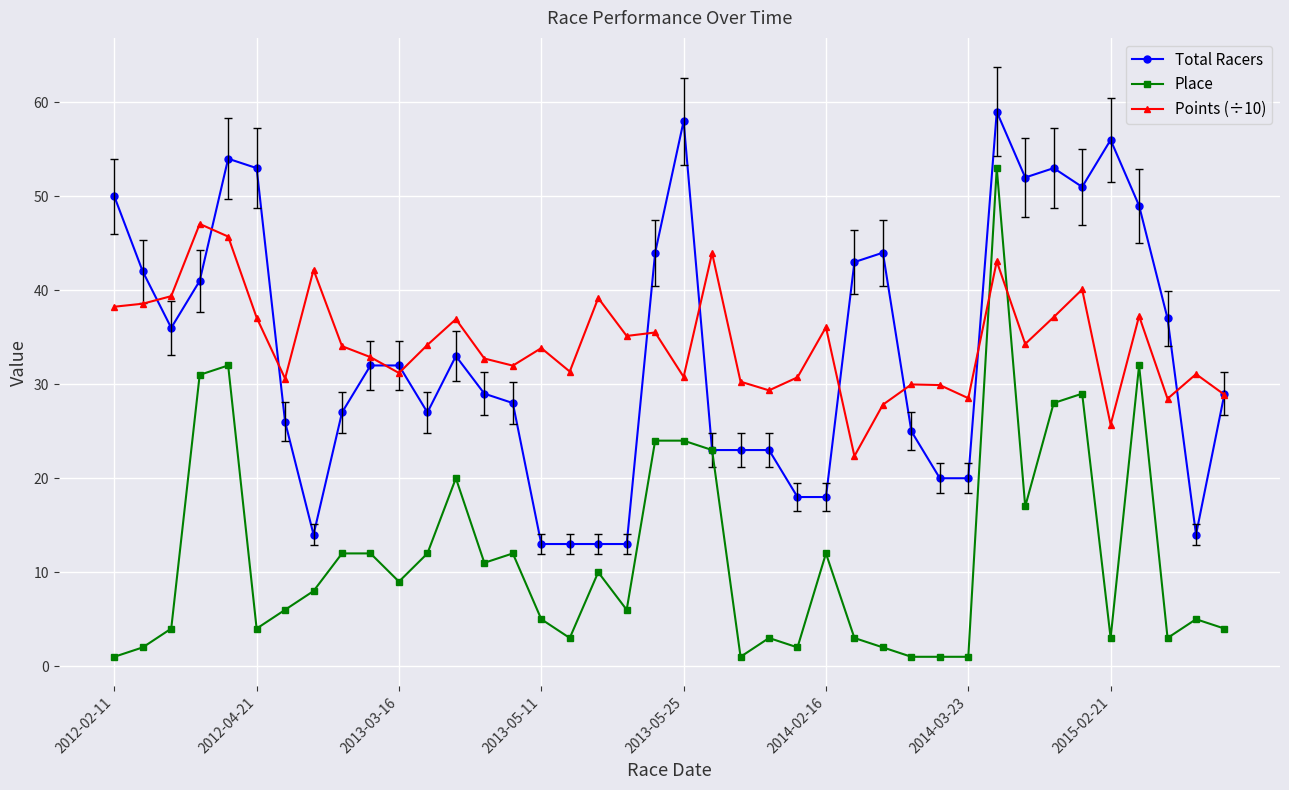

List the series in order of their peak value, lowest first.

Points (÷10), Place, Total Racers